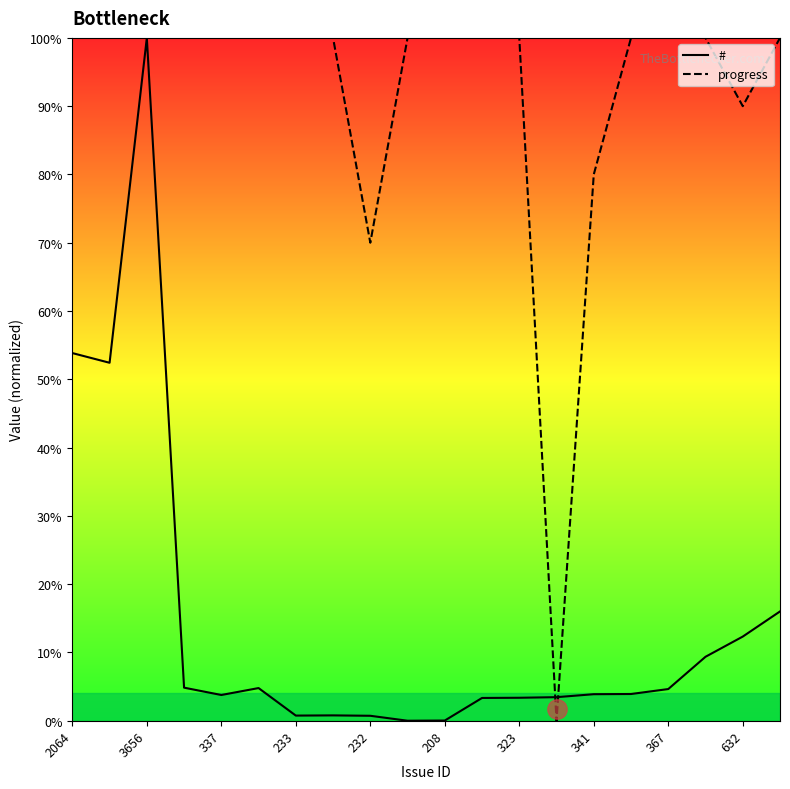

Which category has the highest value in the progress series?

2064